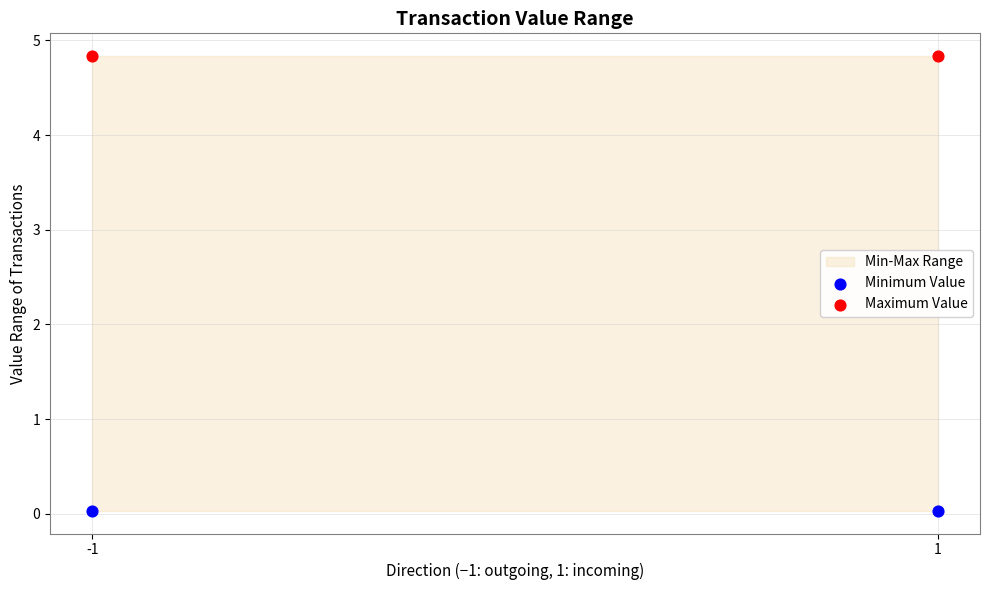

Across all data points, what is the average Y value?

2.4